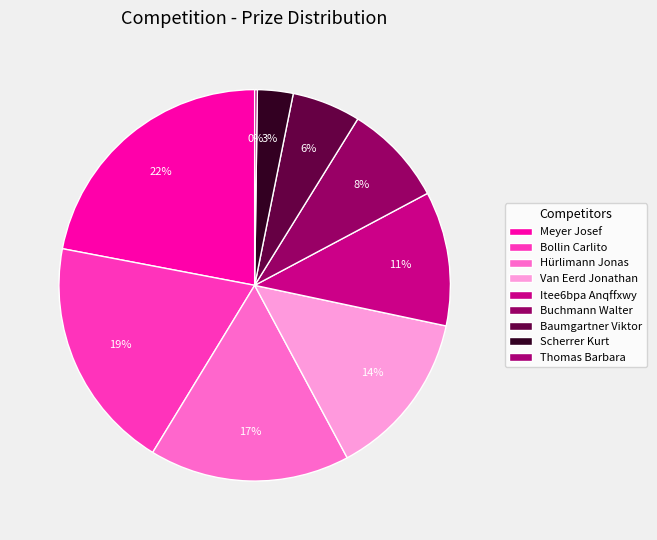

Count the number of slices in the pie.

9